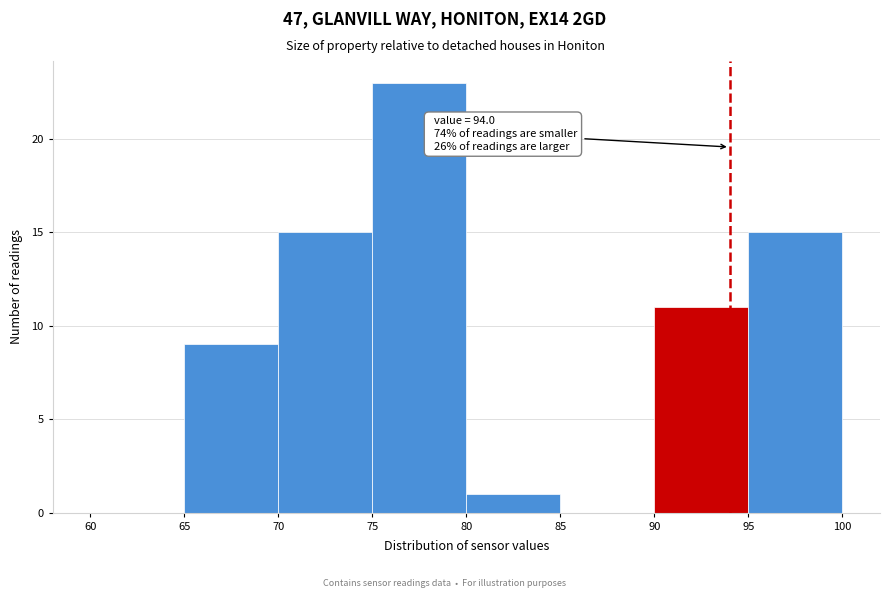

Which range on the x-axis has the tallest bar?

75 to 80